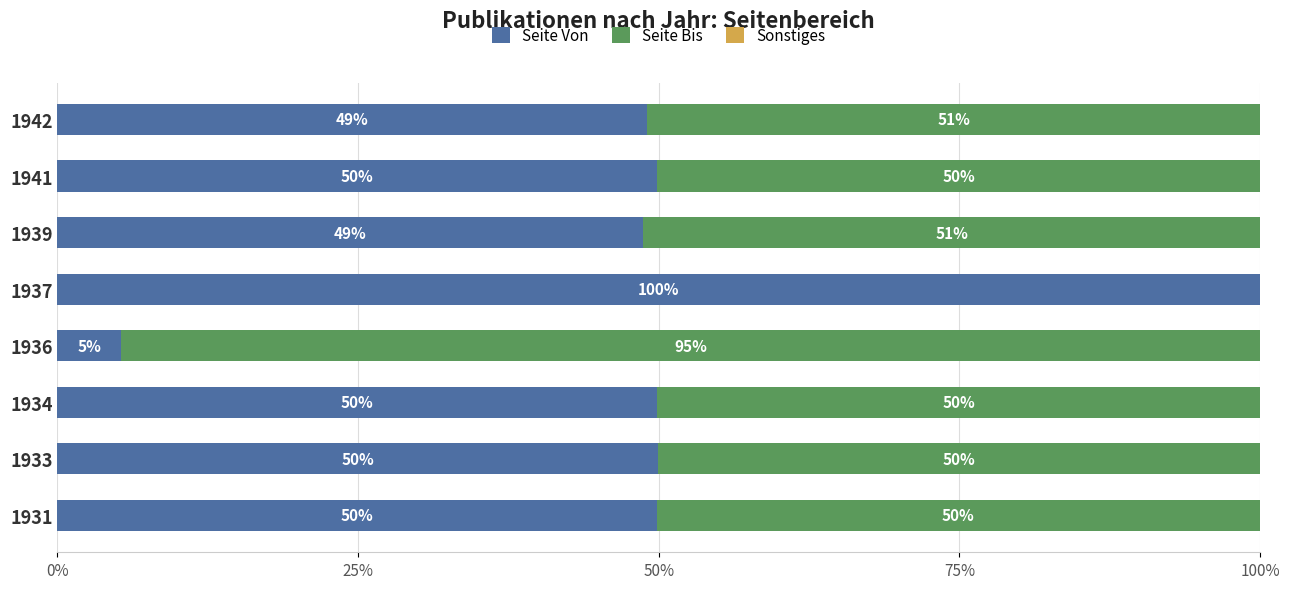

What is the total value across all series at 1936?

100.0